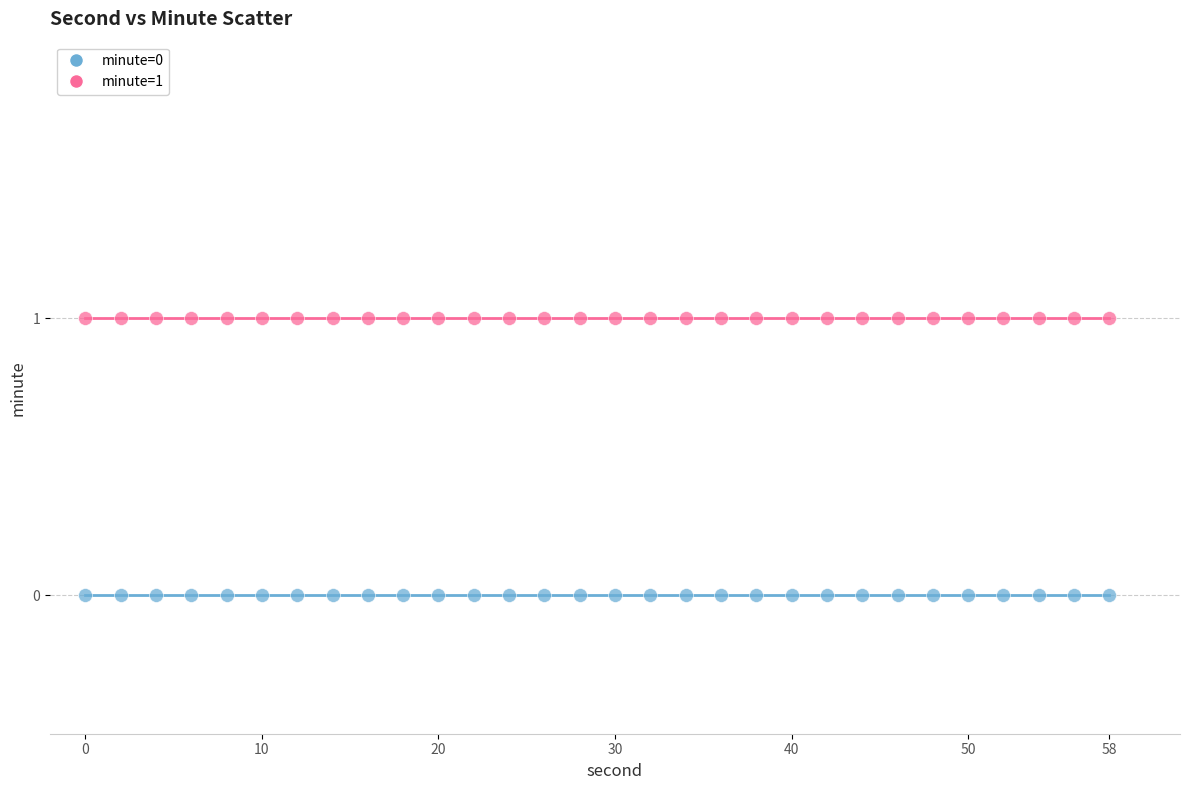

Which series contains the highest Y value?

minute=1